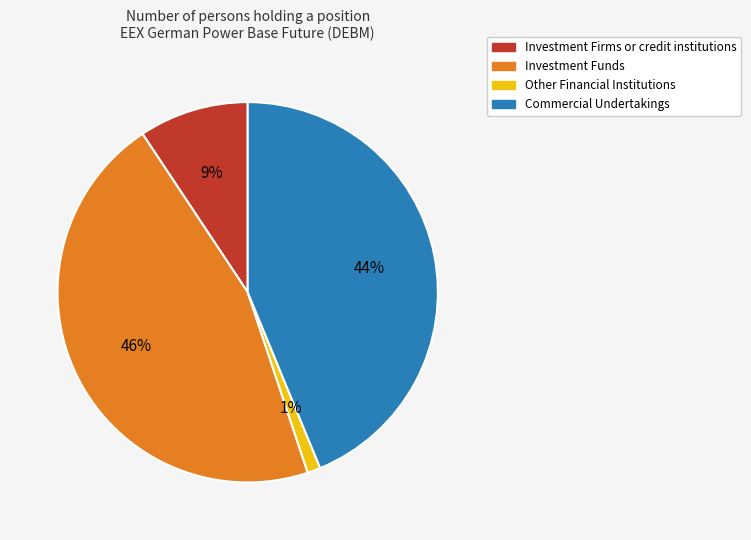

Does any single category account for the majority?

No